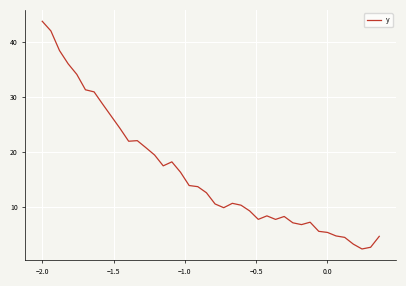

What is the minimum value shown in the chart?

2.4